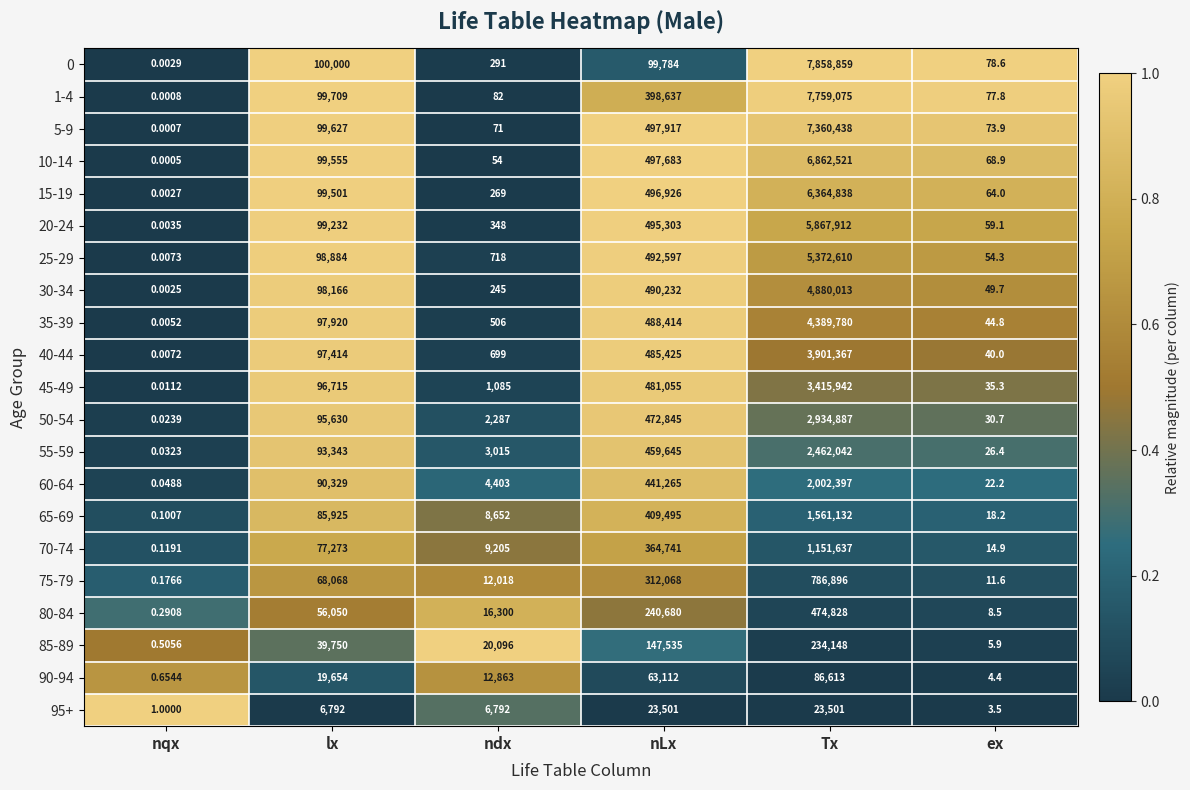

List the labels in order of 90-94 value, largest first.

Tx, nLx, lx, ndx, ex, nqx